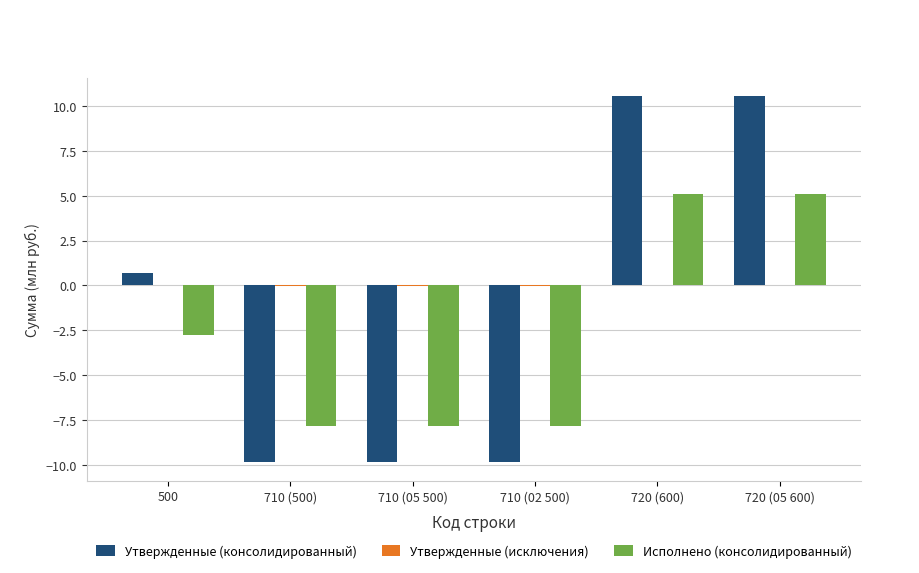

Which series changed the most between 710 (500) and 720 (600)?

Утвержденные (консолидированный)